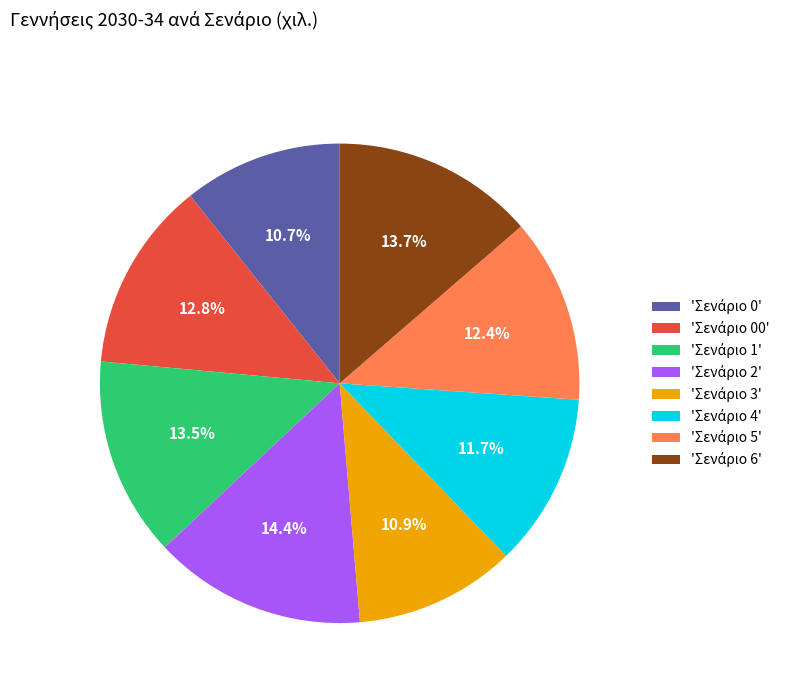

To the nearest percent, what is the difference between the largest and smallest slice percentages?

4%